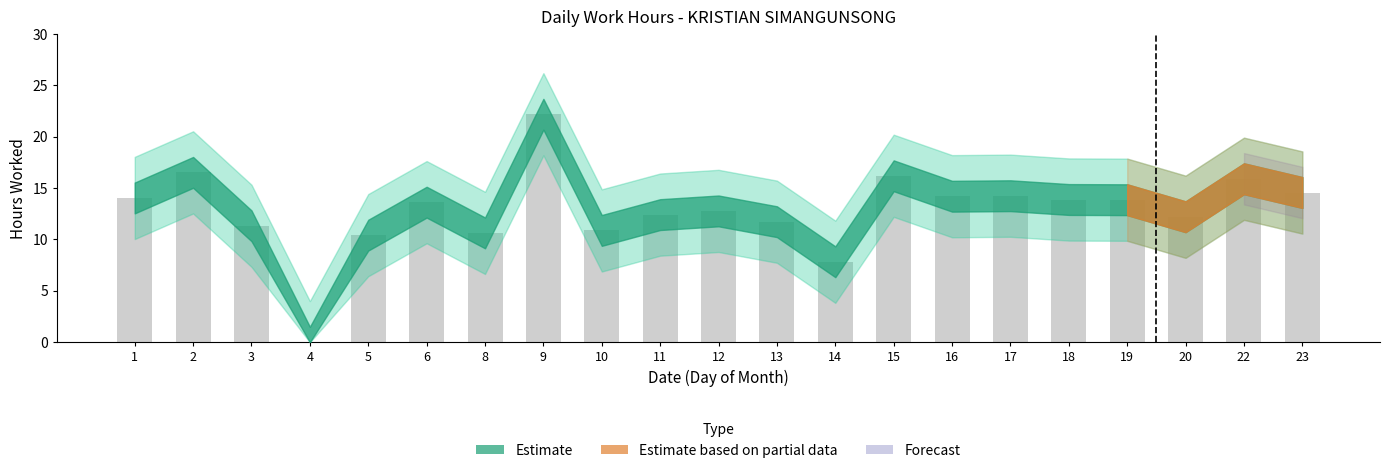

At which category does the chart reach its peak across all series?

9